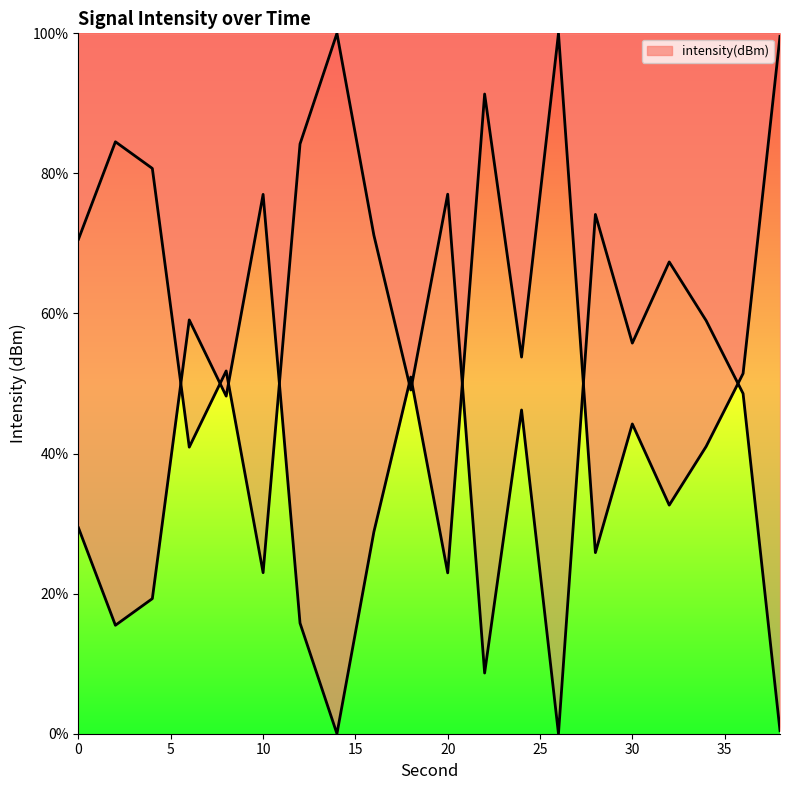

What is the sum of all values?

906.8